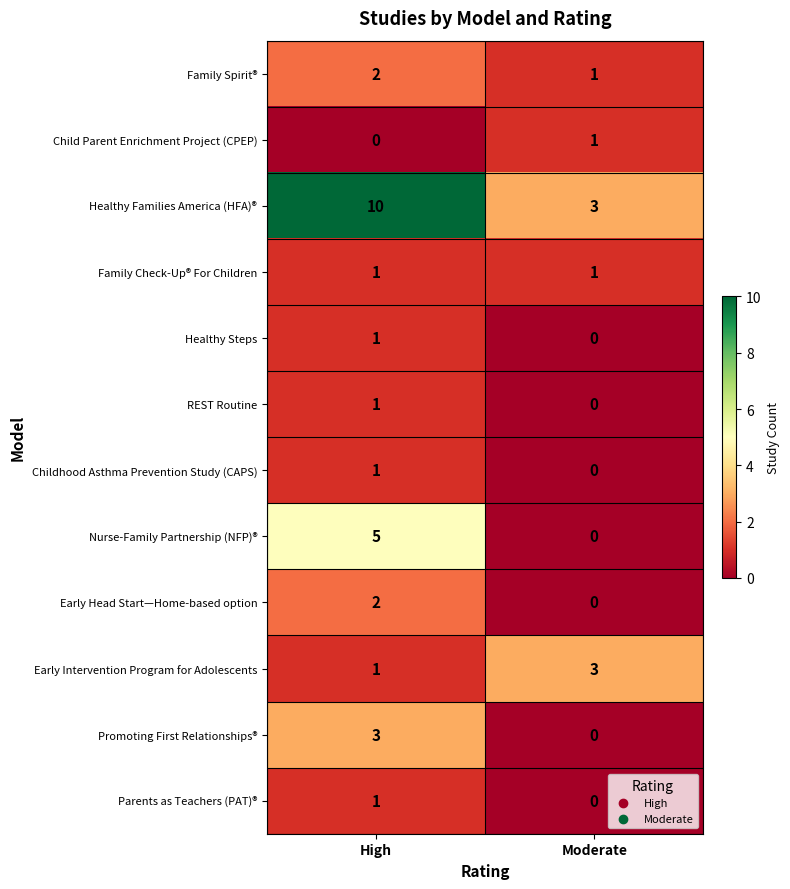

At which category does the chart reach its peak across all series?

High